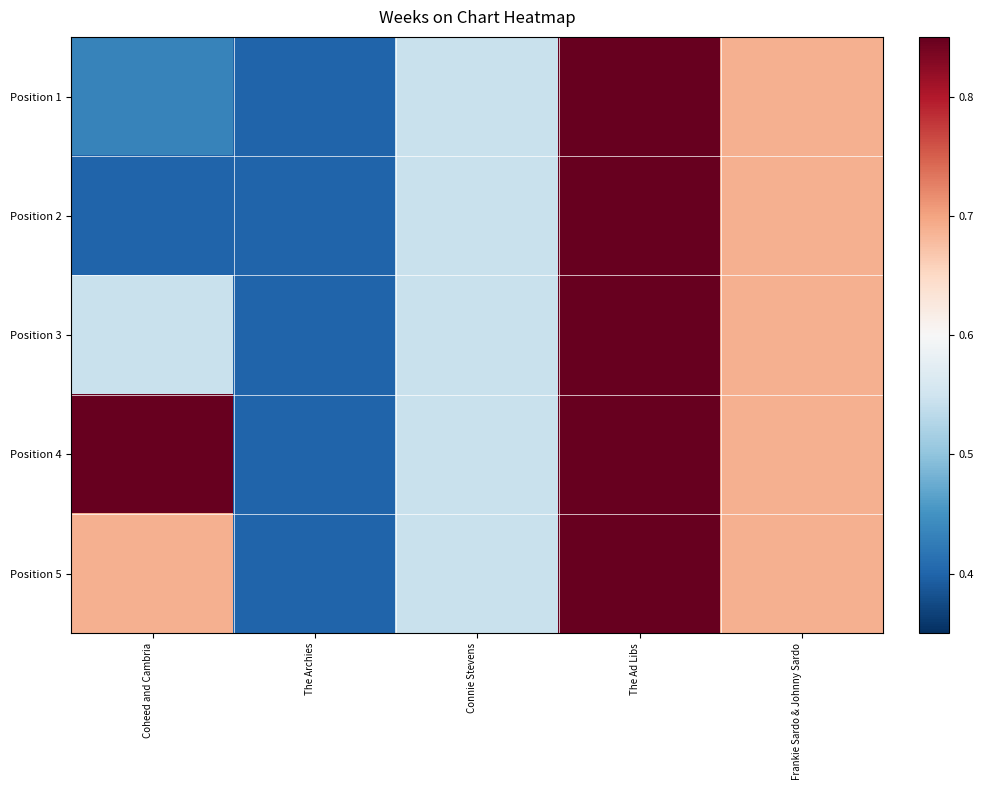

Which series has the widest spread of values?

Position 1